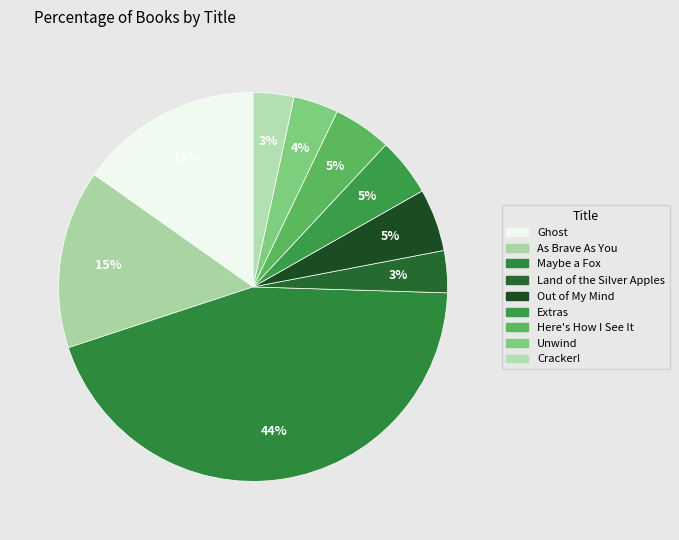

Count the number of slices in the pie.

9